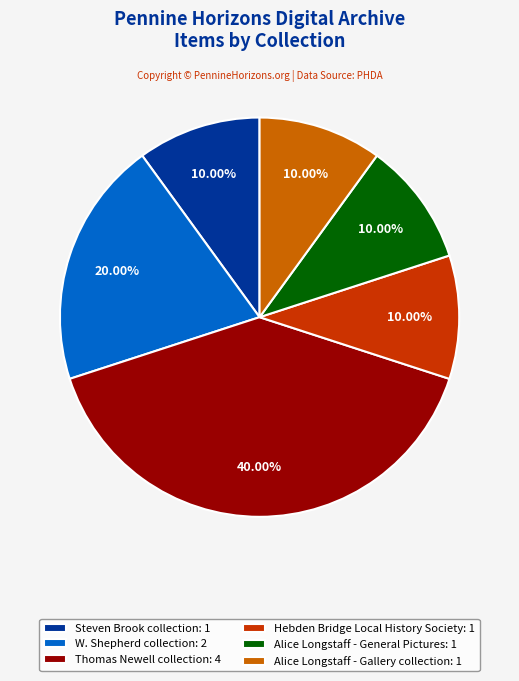

The Steven Brook collection slice represents 19% of the pie. True or false?

False